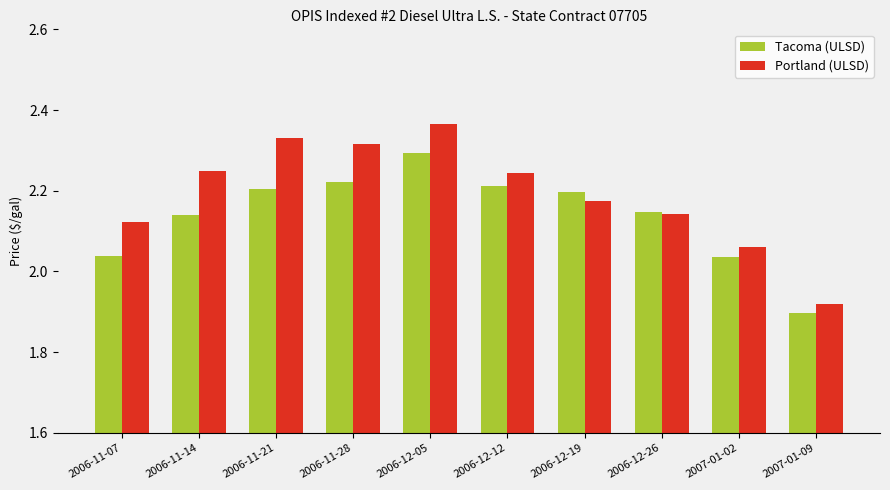

What is the label of the 4th bar from the right?

2006-12-19